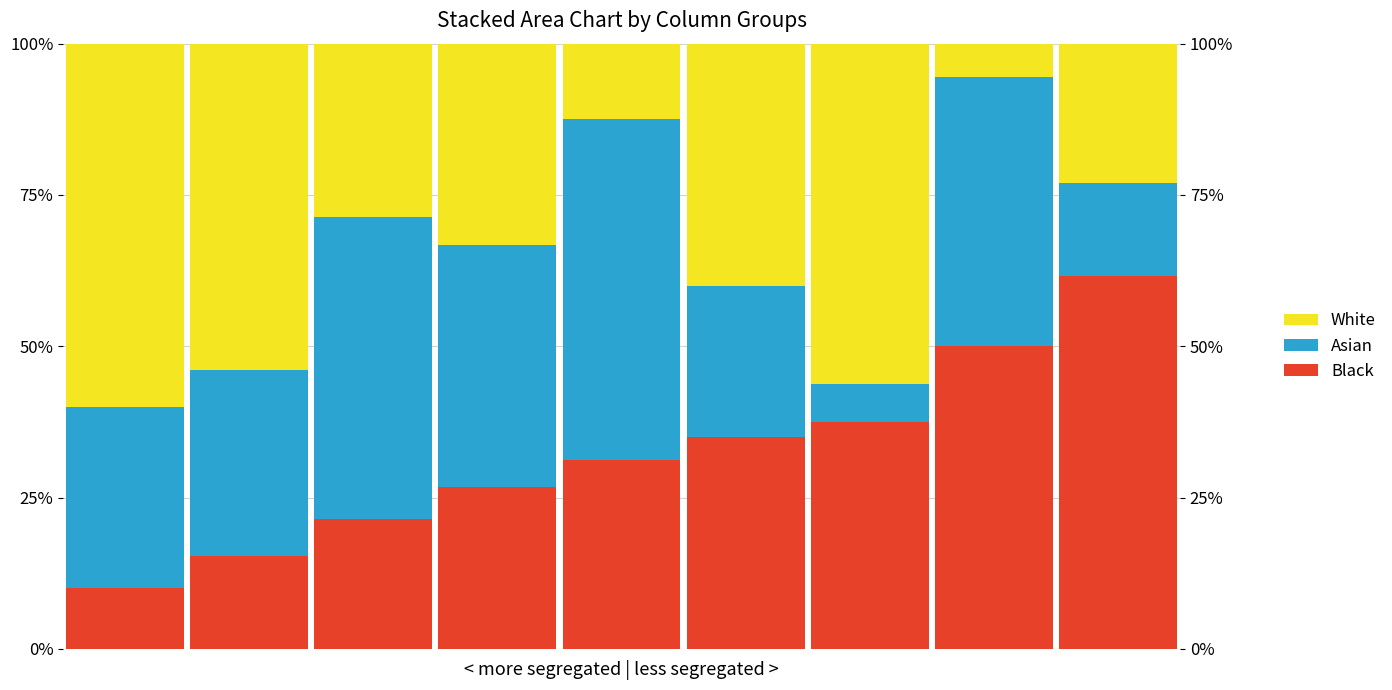

What is the average value of the White series?

34.8